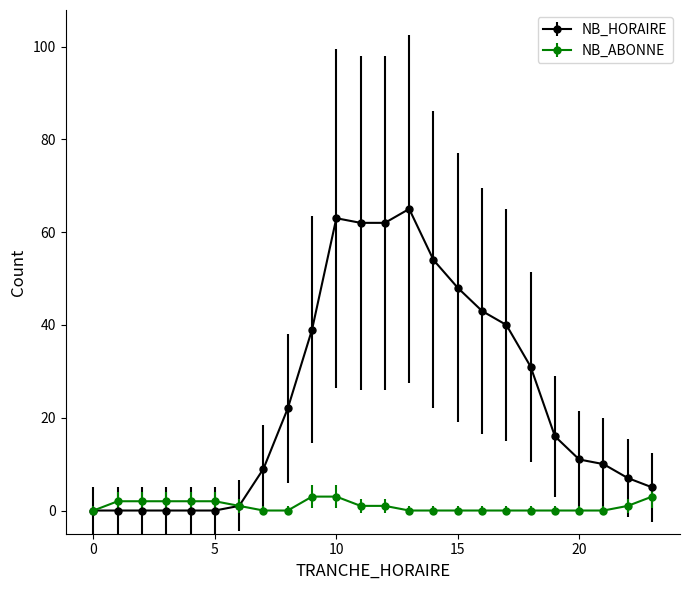

List the series in order of their peak value, lowest first.

NB_ABONNE, NB_HORAIRE